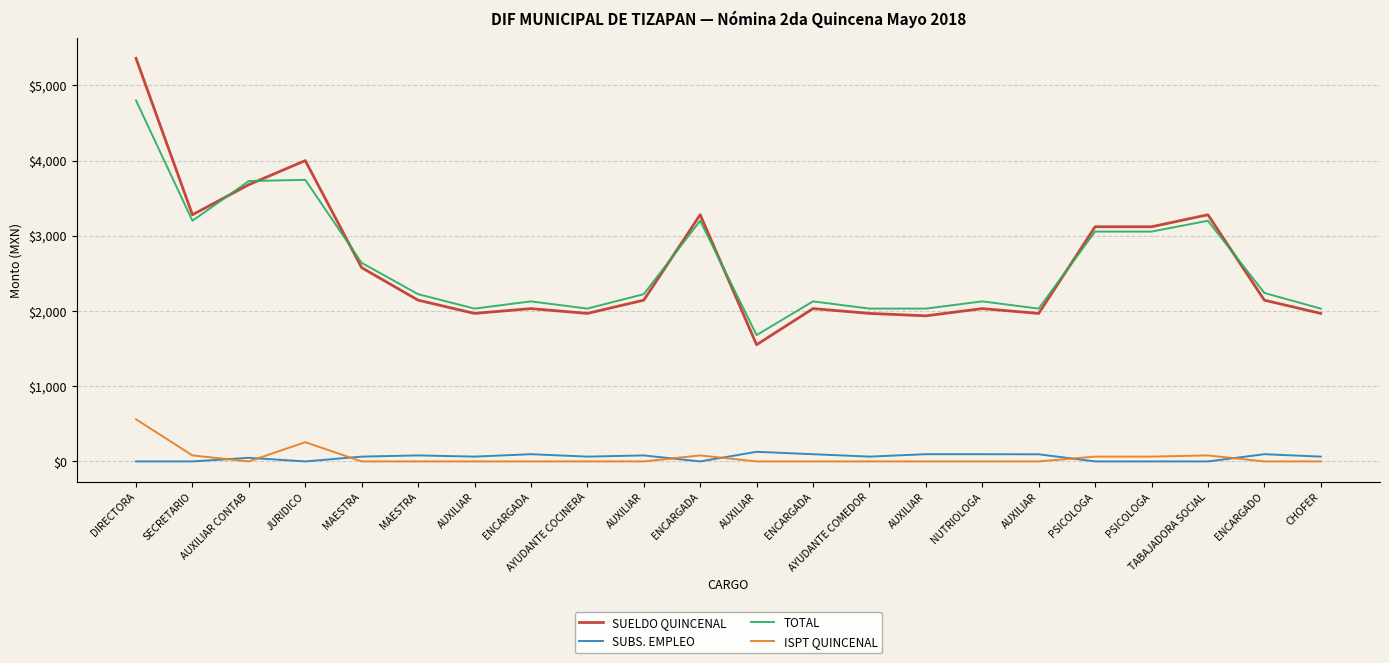

List the labels in order of TOTAL value, largest first.

DIRECTORA, JURIDICO, AUXILIAR CONTAB, SECRETARIO, ENCARGADA, TABAJADORA SOCIAL, PSICOLOGA, PSICOLOGA, MAESTRA, ENCARGADO, MAESTRA, AUXILIAR, ENCARGADA, ENCARGADA, NUTRIOLOGA, AUXILIAR, AYUDANTE COCINERA, AYUDANTE COMEDOR, AUXILIAR, AUXILIAR, CHOFER, AUXILIAR